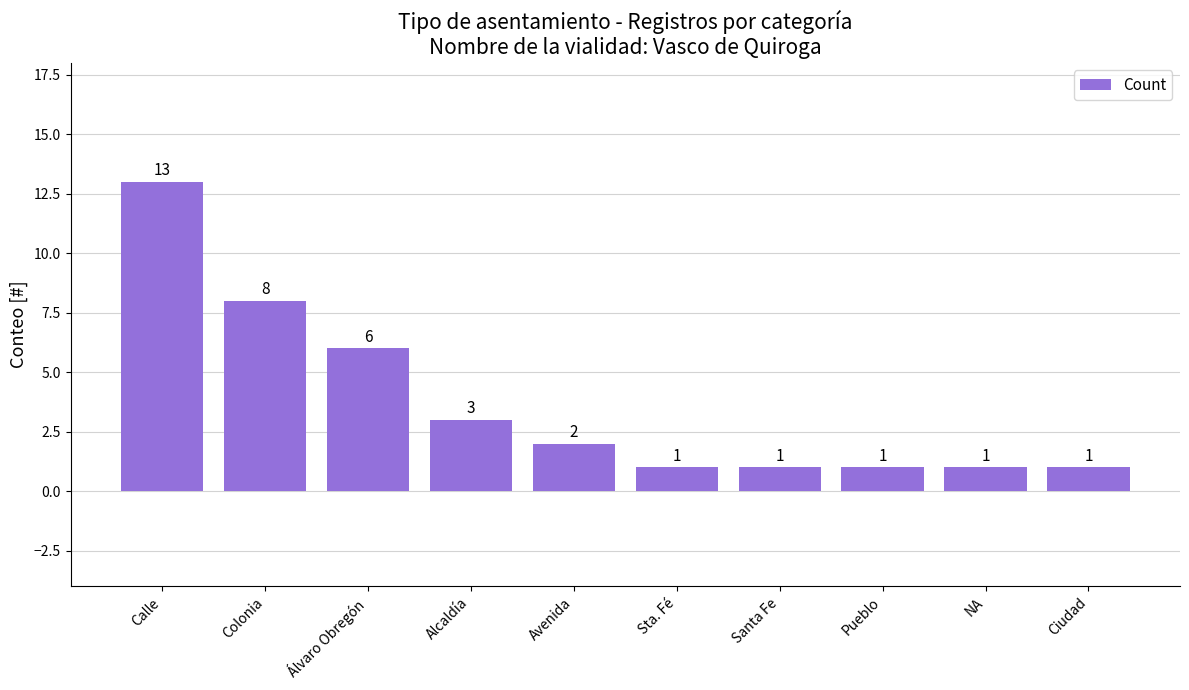

Where does the data first go above 2?

Calle